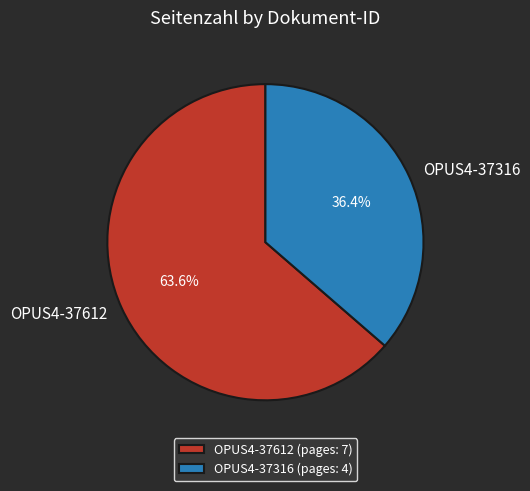

To the nearest percent, what is the average slice percentage?

50%